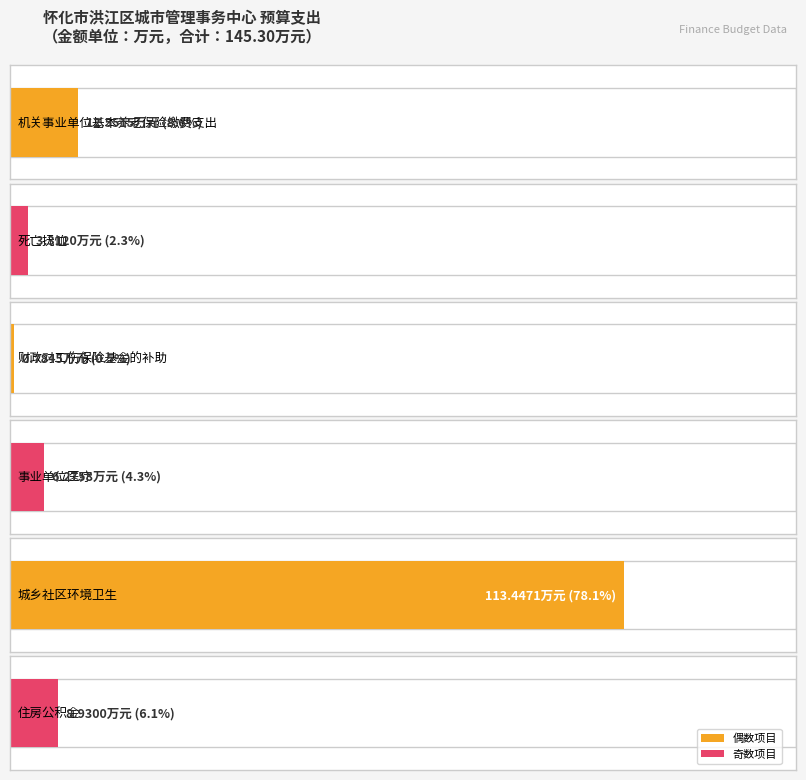

What is the label of the 1st bar from the left?

机关事业单位基本养老保险缴费支出